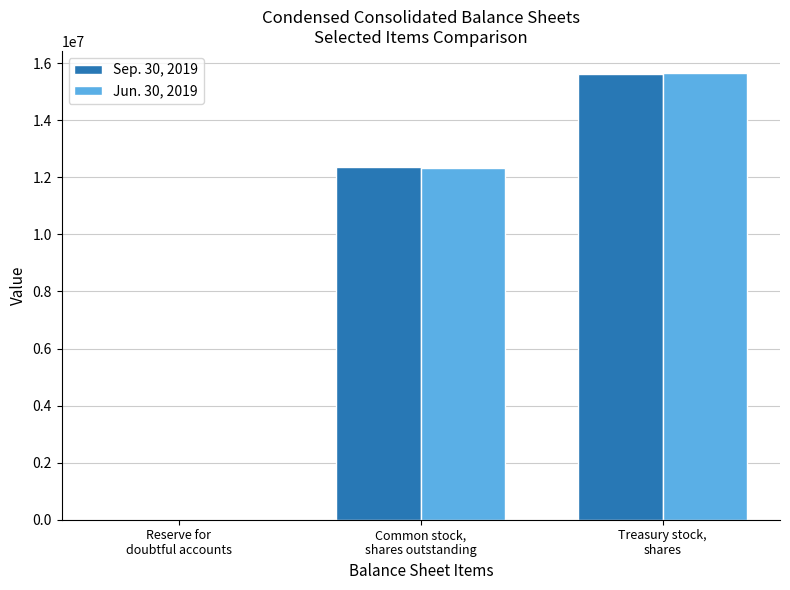

Which series has the largest range (max minus min)?

Jun. 30, 2019